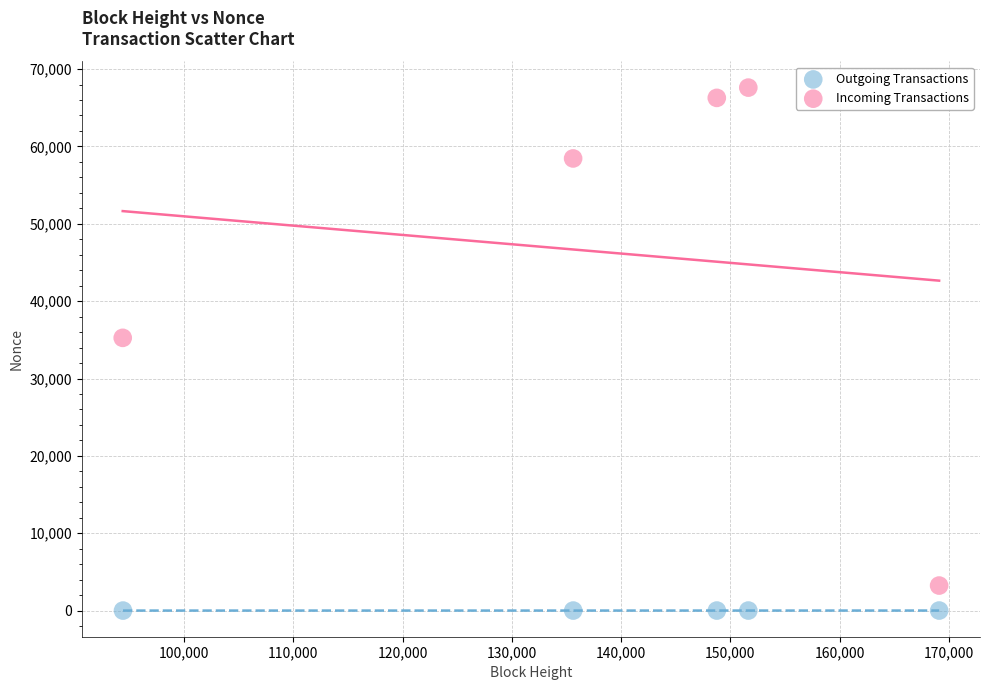

Which series reaches the minimum Y coordinate?

Outgoing Transactions